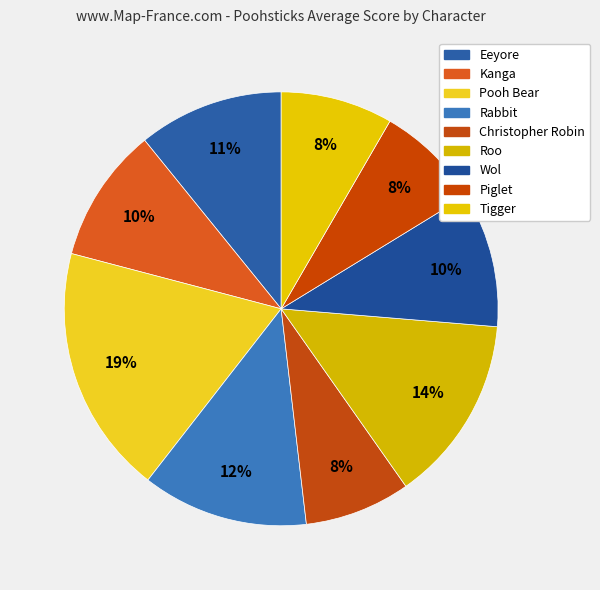

What percentage is the Piglet slice, to the nearest percent?

8%